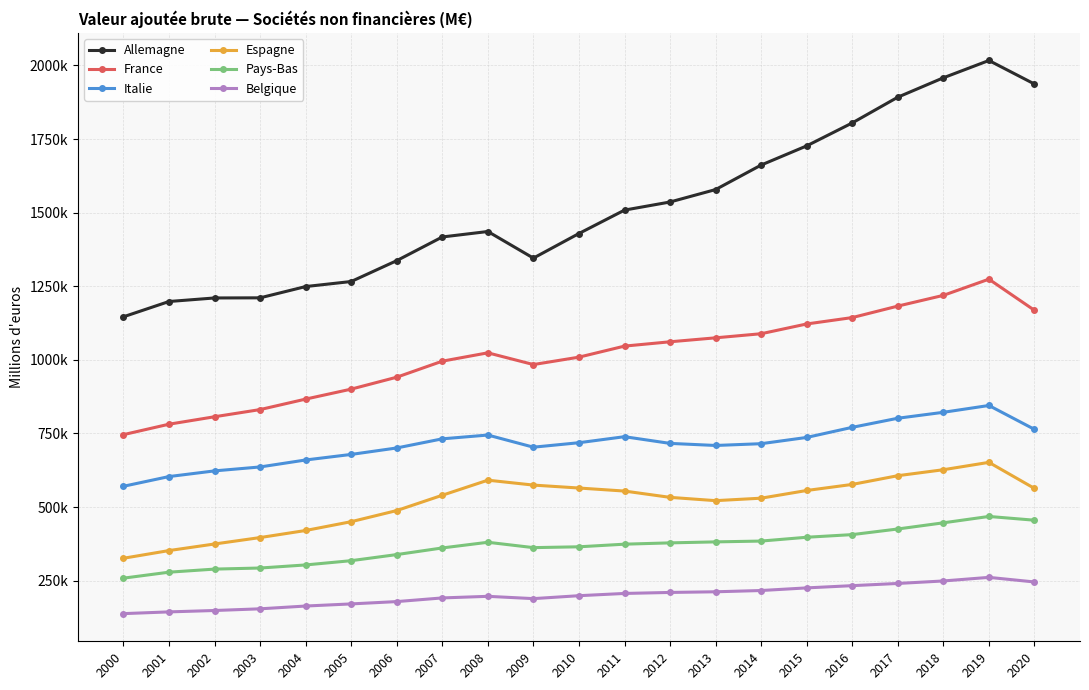

Where is Pays-Bas nearest to the value 363188?

2009